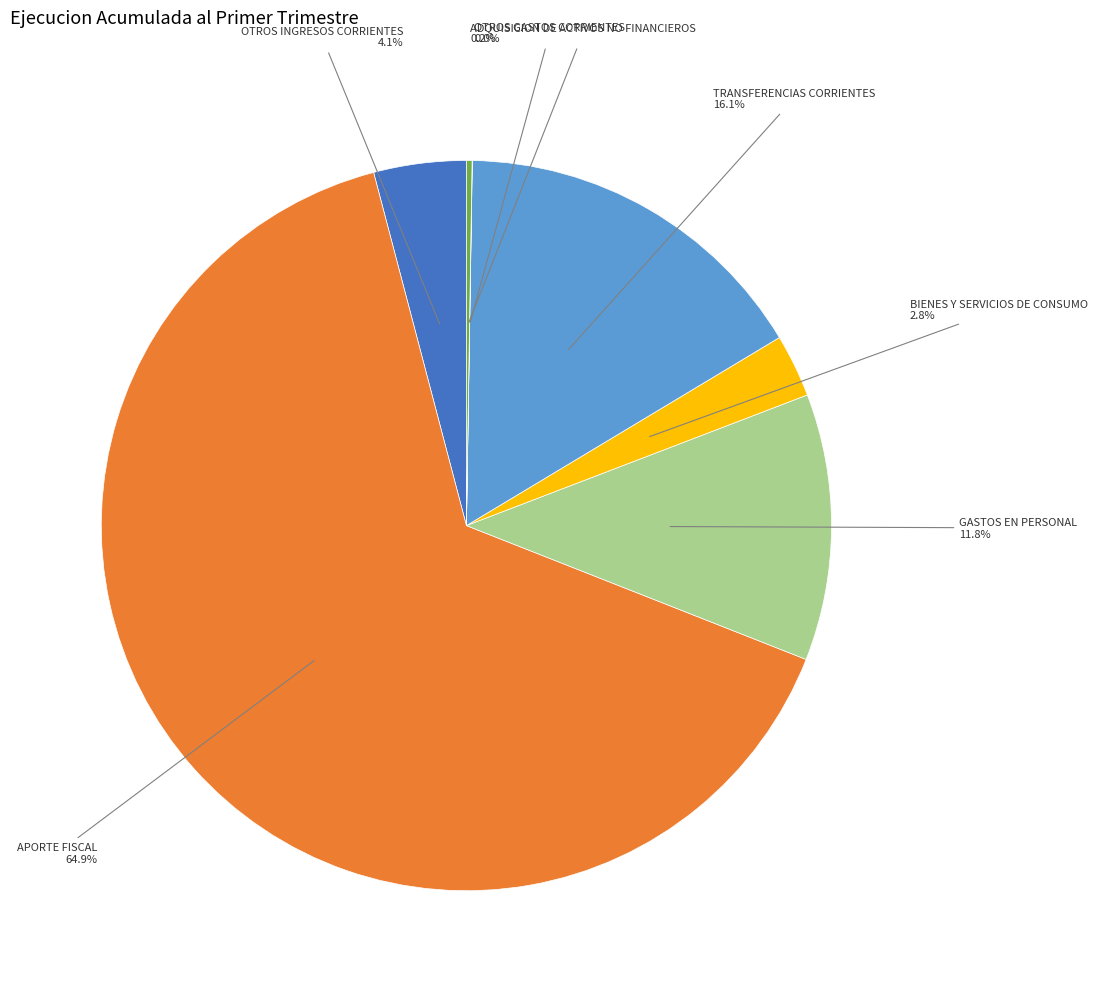

Is there any slice that represents more than half of the pie?

Yes